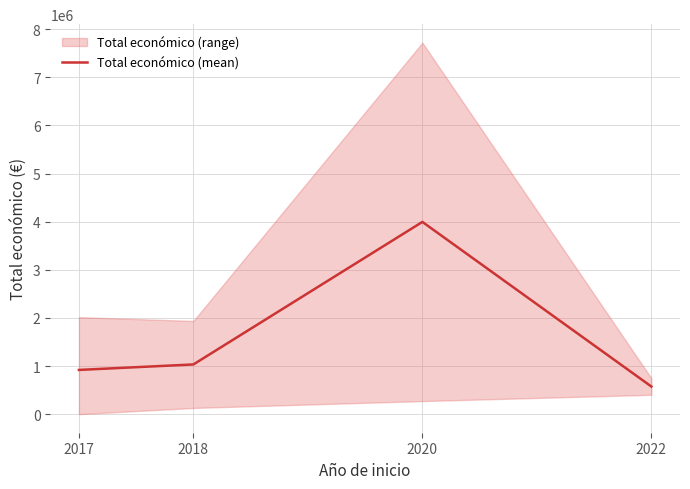

What is the value of the 3rd point from the left?

3994361.5